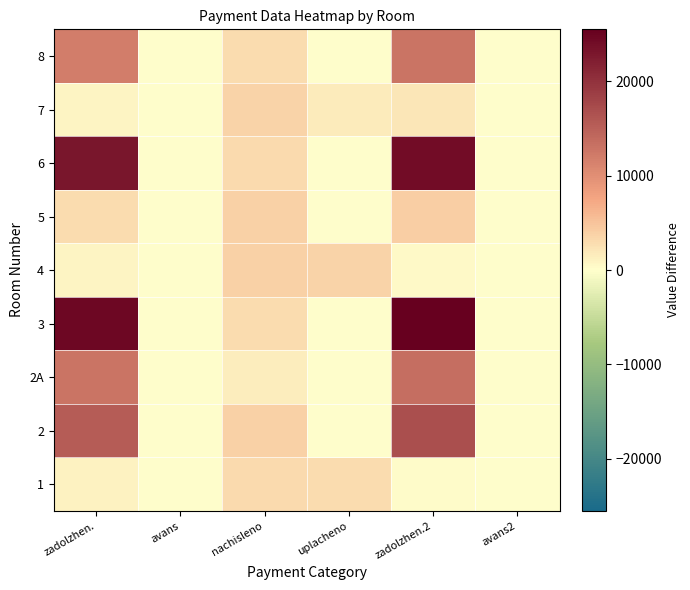

Reading right to left, transcribe all the data shown in this chart.

1: avans2=0.0	zadolzhen.2=334.4	uplacheno=2946.9	nachisleno=3009.6	avans=0.0	zadolzhen.=1003.2
2: avans2=0.0	zadolzhen.2=16811.6	uplacheno=0.0	nachisleno=3808.8	avans=0.0	zadolzhen.=15542.0
2A: avans2=0.0	zadolzhen.2=13411.0	uplacheno=0.0	nachisleno=1555.2	avans=0.0	zadolzhen.=12892.6
3: avans2=0.0	zadolzhen.2=25518.2	uplacheno=0.0	nachisleno=2959.2	avans=0.0	zadolzhen.=24531.8
4: avans2=0.0	zadolzhen.2=424.6	uplacheno=3728.1	nachisleno=3808.8	avans=0.0	zadolzhen.=848.0
5: avans2=0.0	zadolzhen.2=4081.5	uplacheno=0.0	nachisleno=3823.2	avans=0.0	zadolzhen.=2807.1
6: avans2=0.0	zadolzhen.2=24118.9	uplacheno=0.0	nachisleno=3009.6	avans=0.0	zadolzhen.=23115.7
7: avans2=0.0	zadolzhen.2=2078.3	uplacheno=1650.0	nachisleno=3664.8	avans=0.0	zadolzhen.=856.7
8: avans2=0.0	zadolzhen.2=12841.3	uplacheno=0.0	nachisleno=2980.8	avans=0.0	zadolzhen.=11847.7